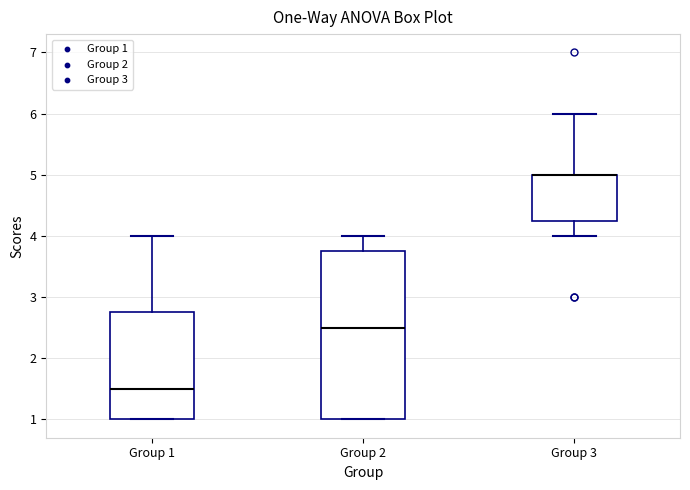

Where does the median line of the box for Group 2 sit on the y-axis? The values are not printed on the chart, so give them approximately, as read against the axis.

2.5